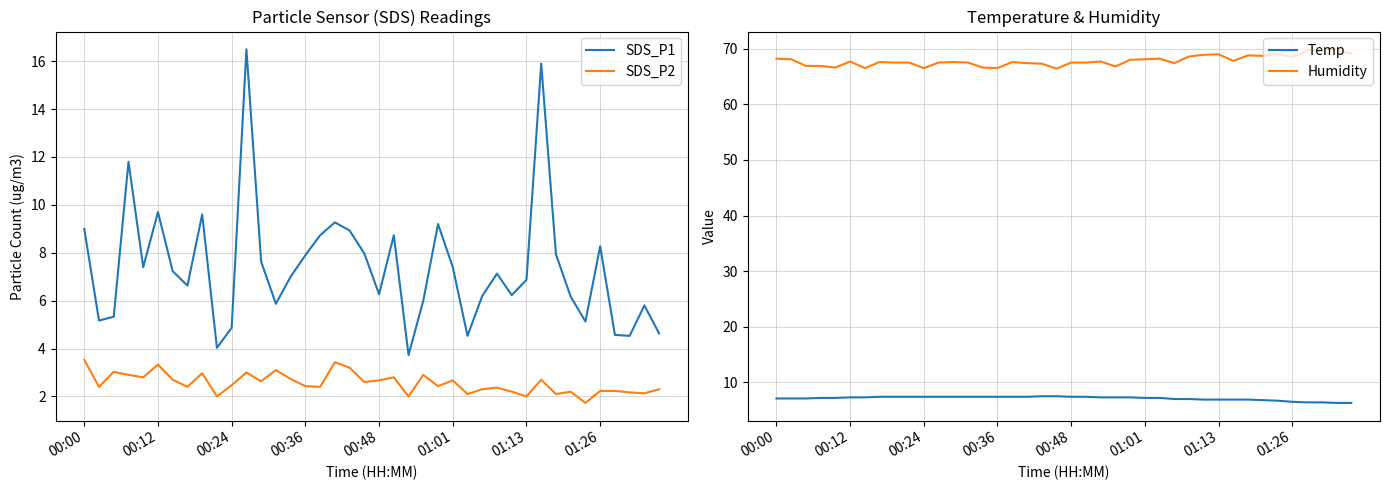

What is the greatest value displayed?

69.9